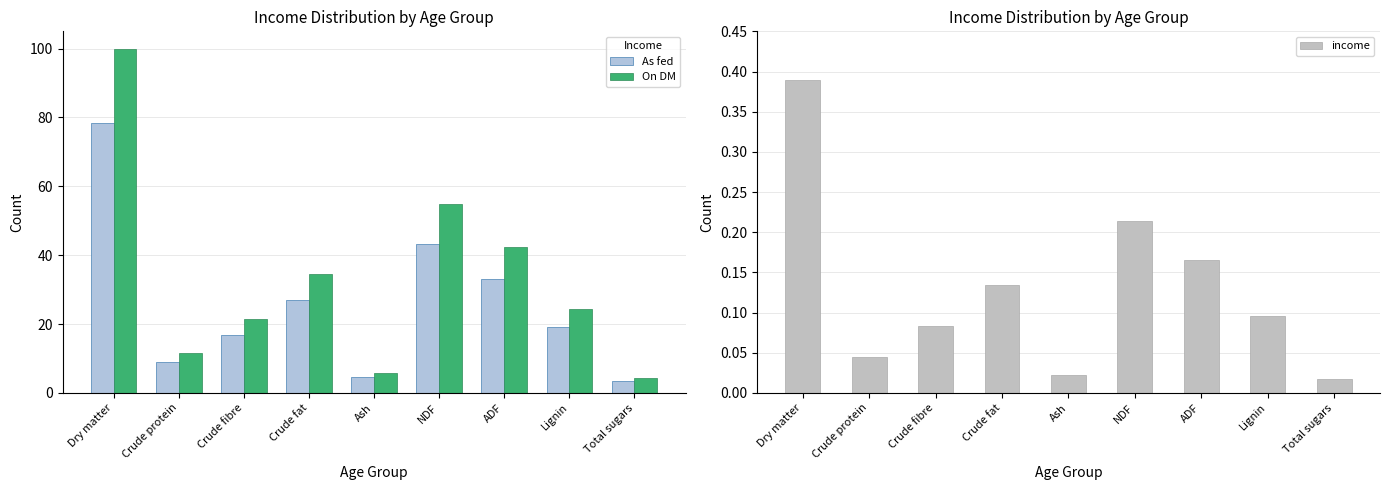

Which series changed the most between Dry matter and Crude fat?

On DM